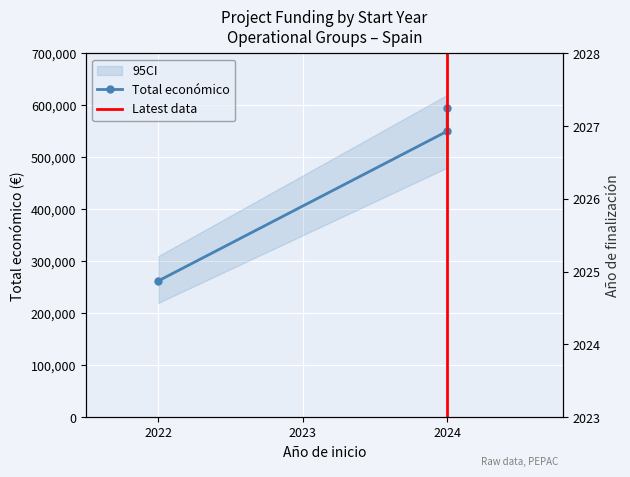

What is the value of the 2nd point from the left?

550111